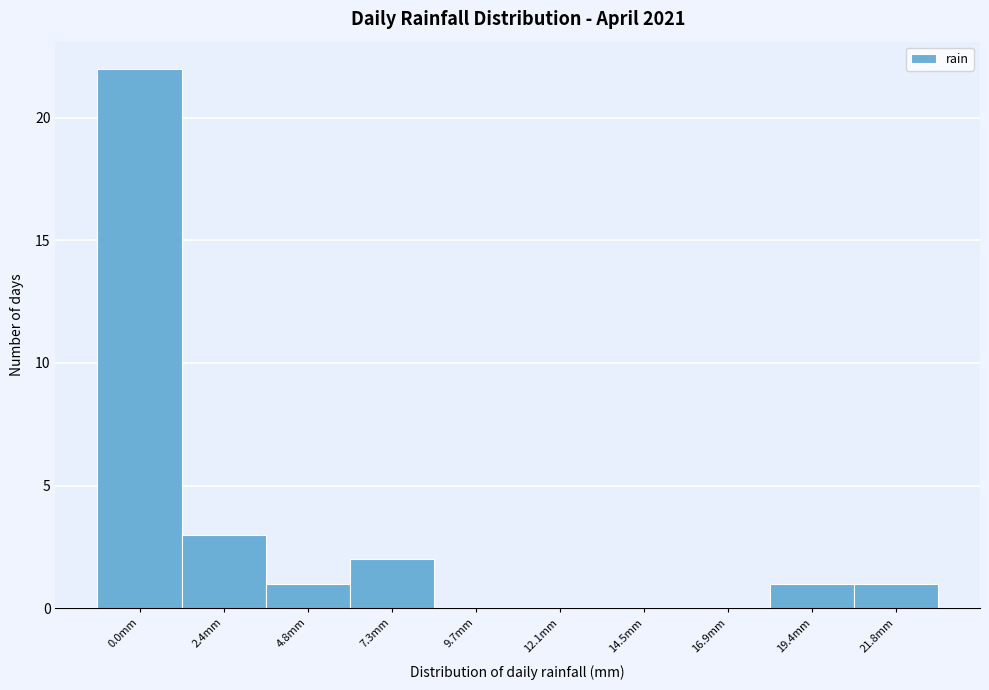

Reading right to left, what are all the values shown in this chart?

21.8mm=1	19.4mm=1	16.9mm=0	14.5mm=0	12.1mm=0	9.7mm=0	7.3mm=2	4.8mm=1	2.4mm=3	0.0mm=22